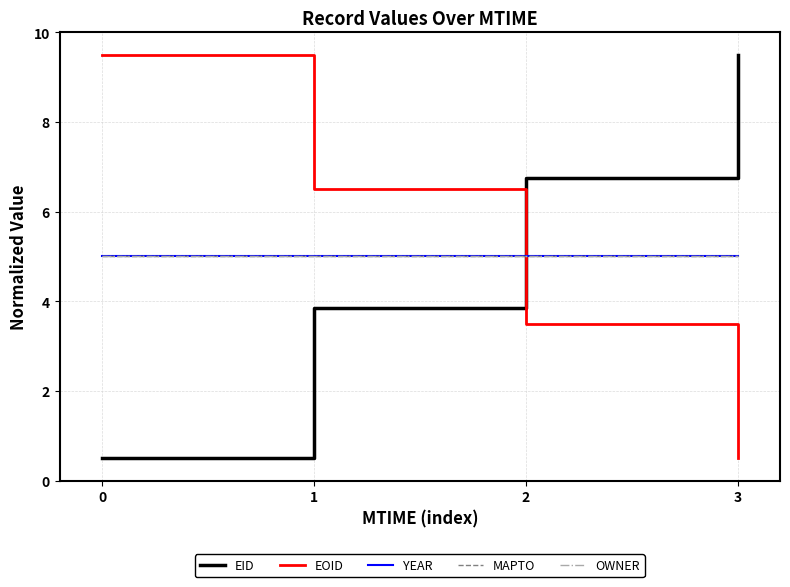

What is the value of the OWNER point at the 2nd from the left?

5.0